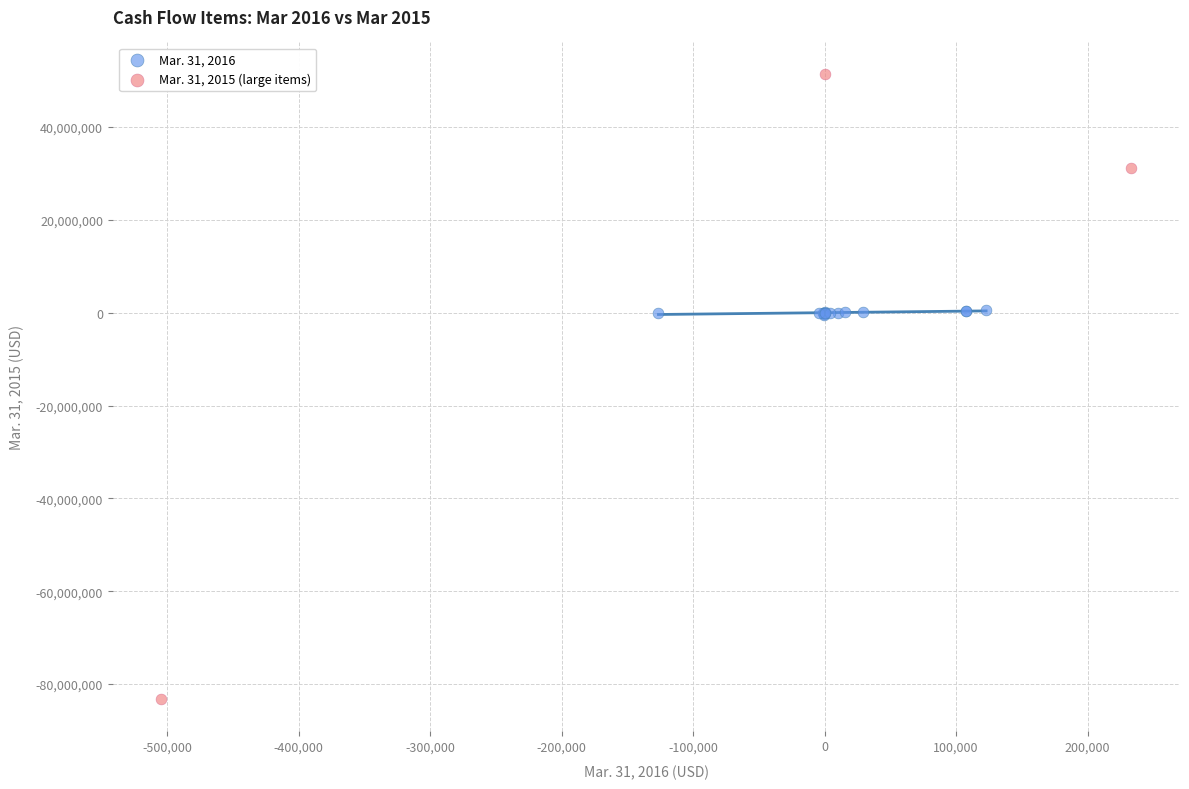

Which series has the widest spread of Y values?

Mar. 31, 2015 (large items)